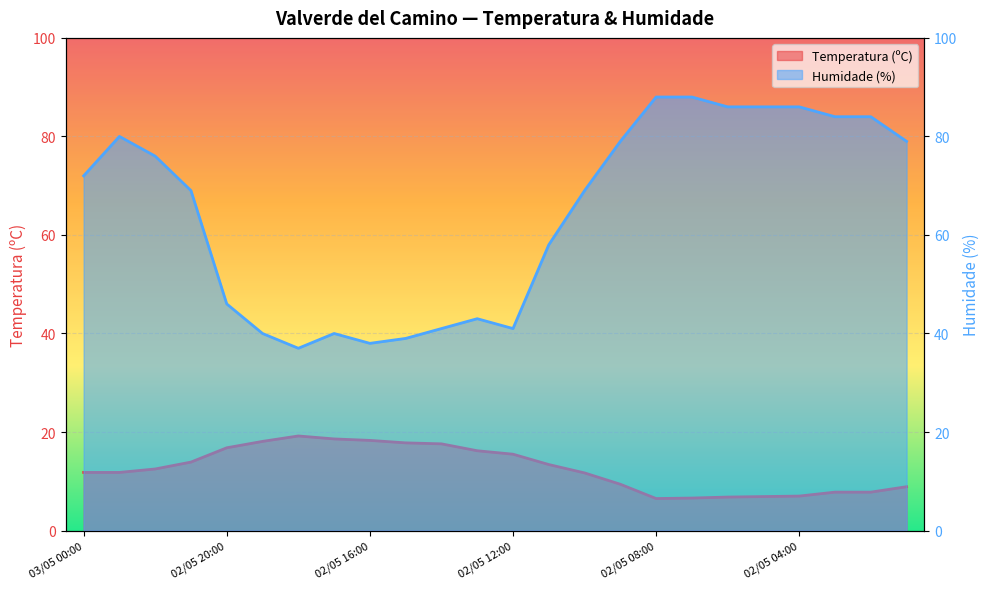

What position from the right is 02/05 03:00?

3